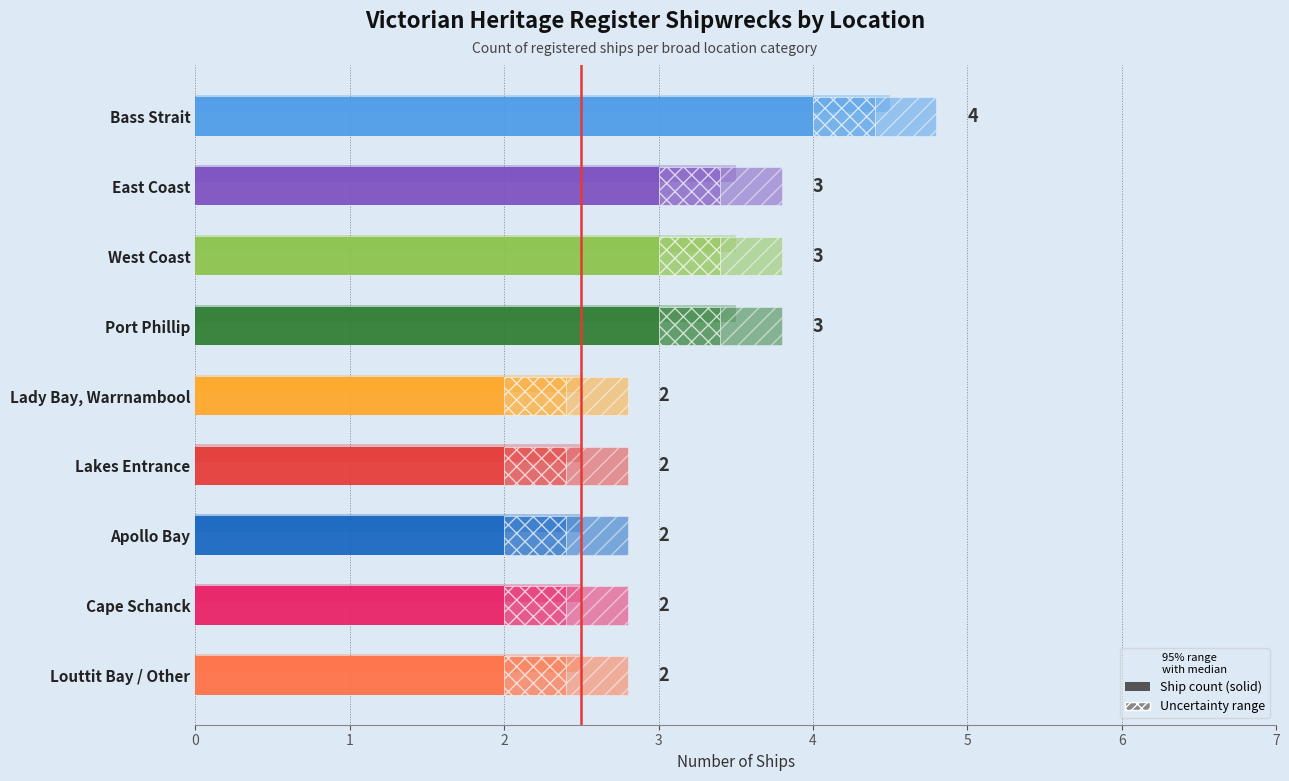

Which category has the lowest value across all series?

Lady Bay, Warrnambool